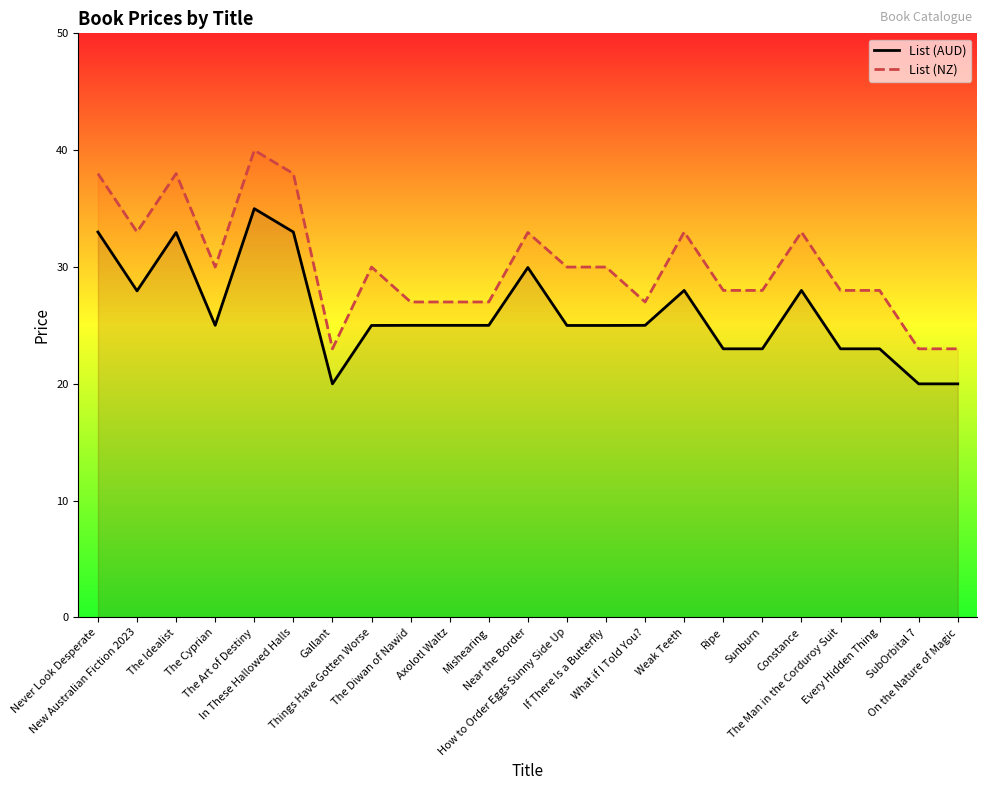

Where is the first local maximum for List (NZ)?

The Idealist